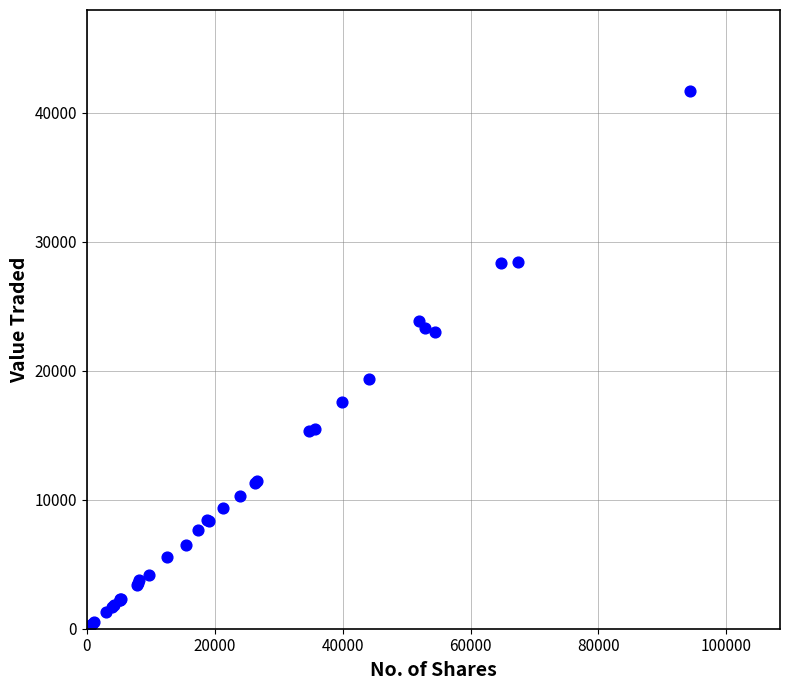

What Y value in the scatter plot is closest to 20859?

19382